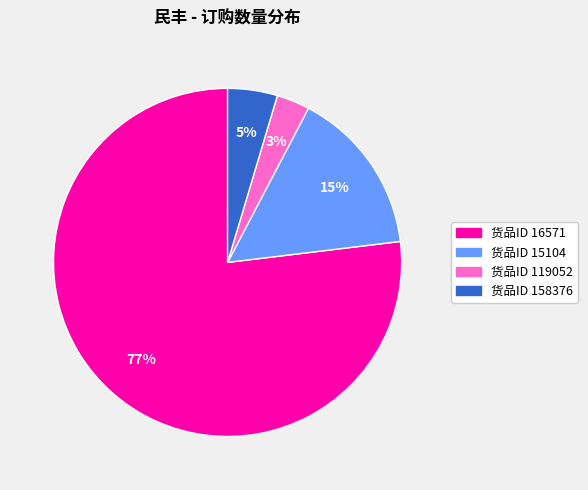

To the nearest percent, what is the difference between the largest and smallest slice percentages?

74%